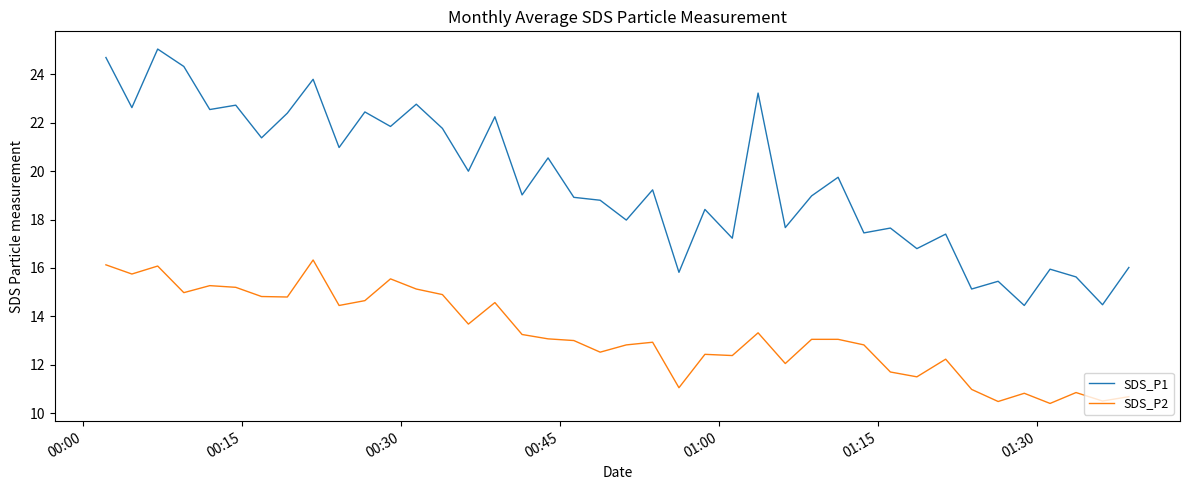

Does the chart display data point markers on the line(s)?

No